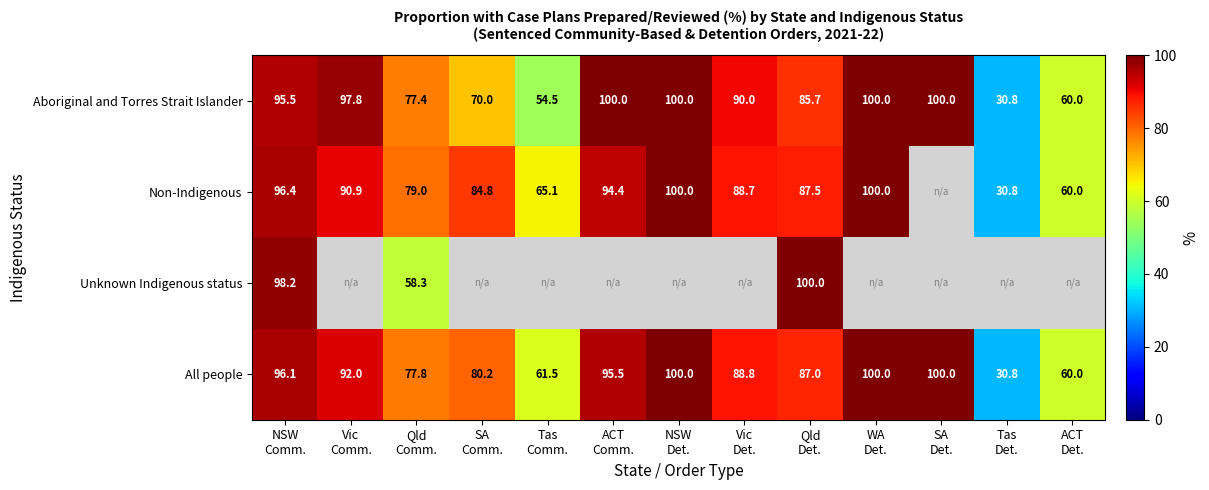

What is the sum of all Aboriginal and Torres Strait Islander values?

1061.7